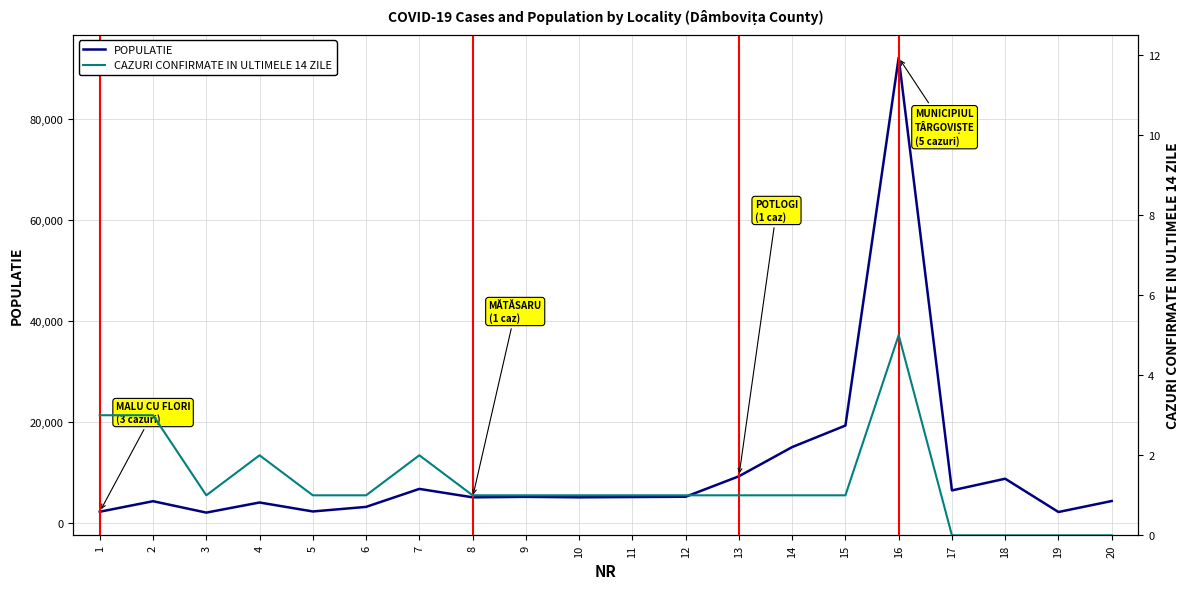

At which label does POPULATIE first exceed 5080?

7